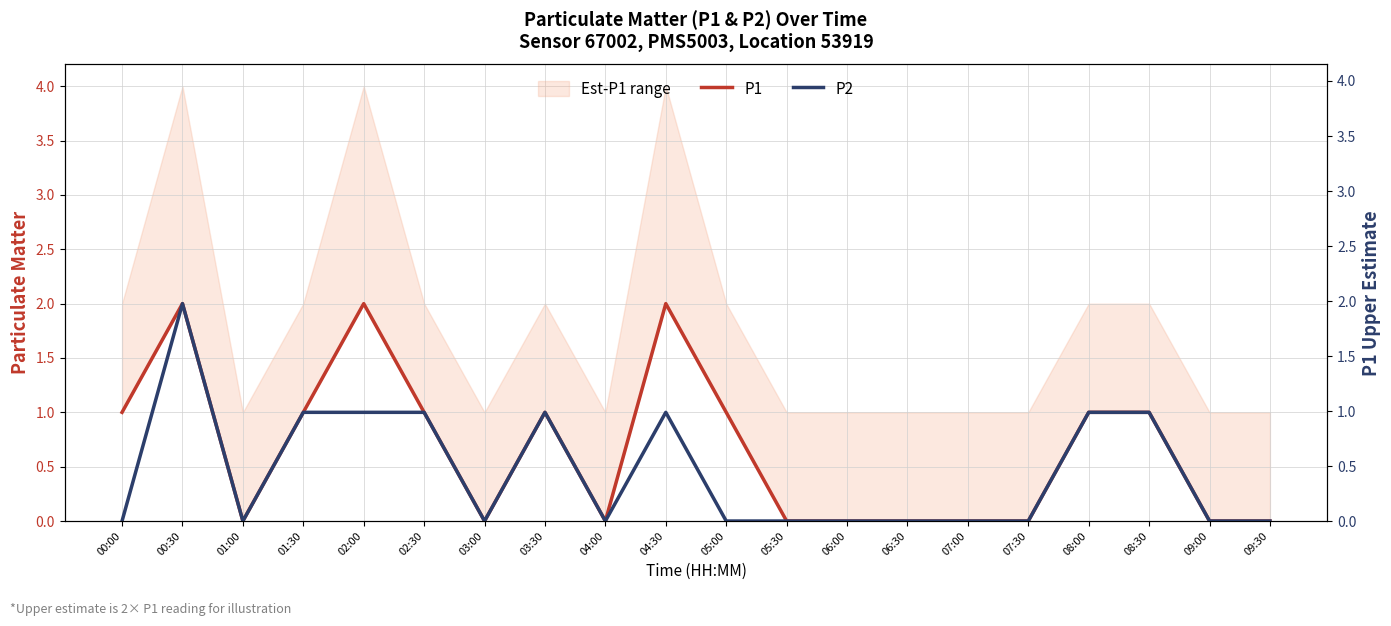

Does the chart have visible grid lines?

Yes